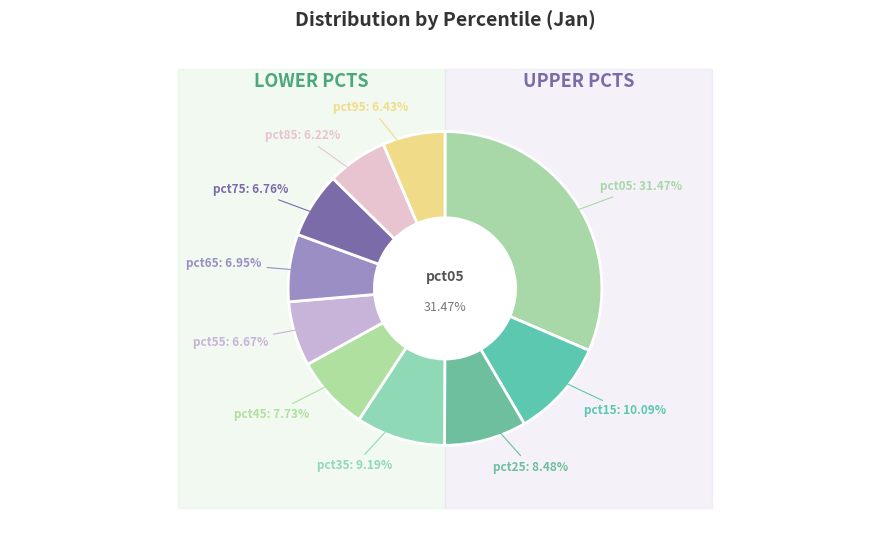

Does pct05 account for over 50% of the chart?

No